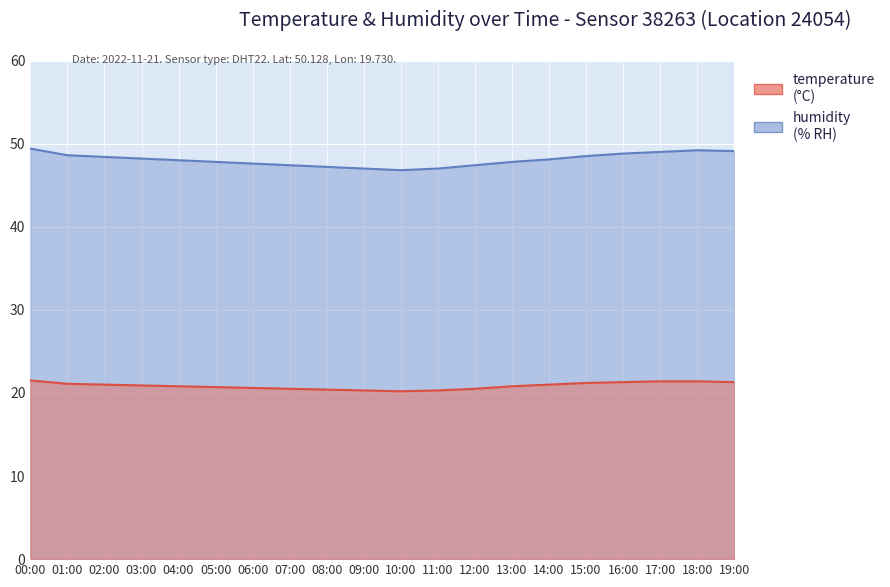

What is the sum of all temperature values?

417.2